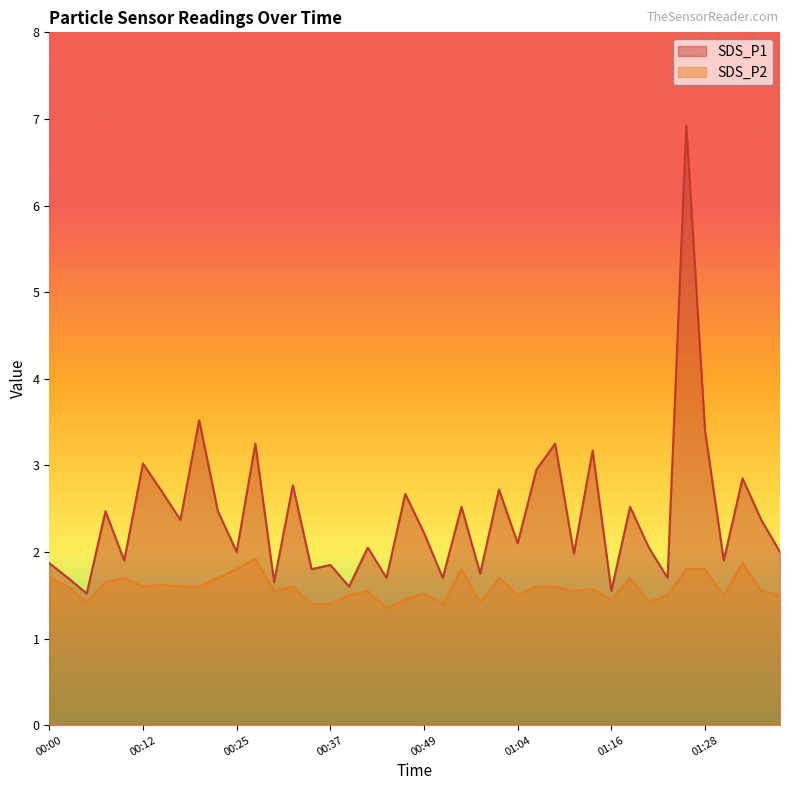

What is the maximum value for SDS_P1?

6.9